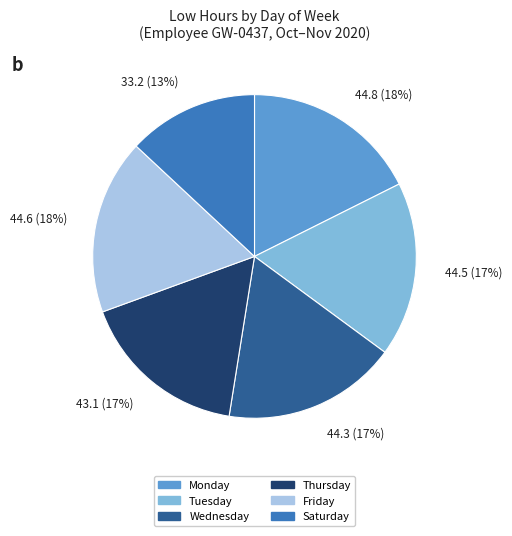

Is there any slice that represents more than half of the pie?

No